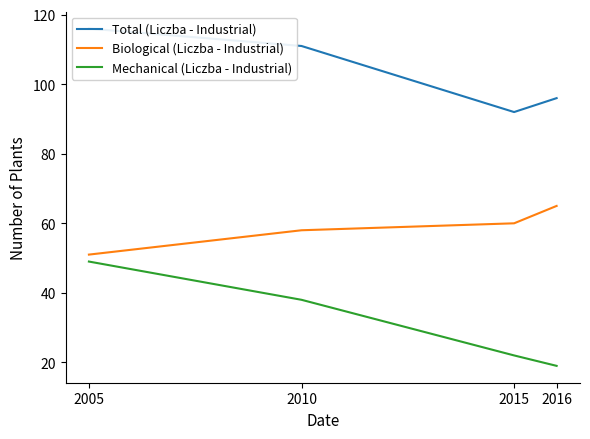

At how many categories does at least one series exceed 52?

4